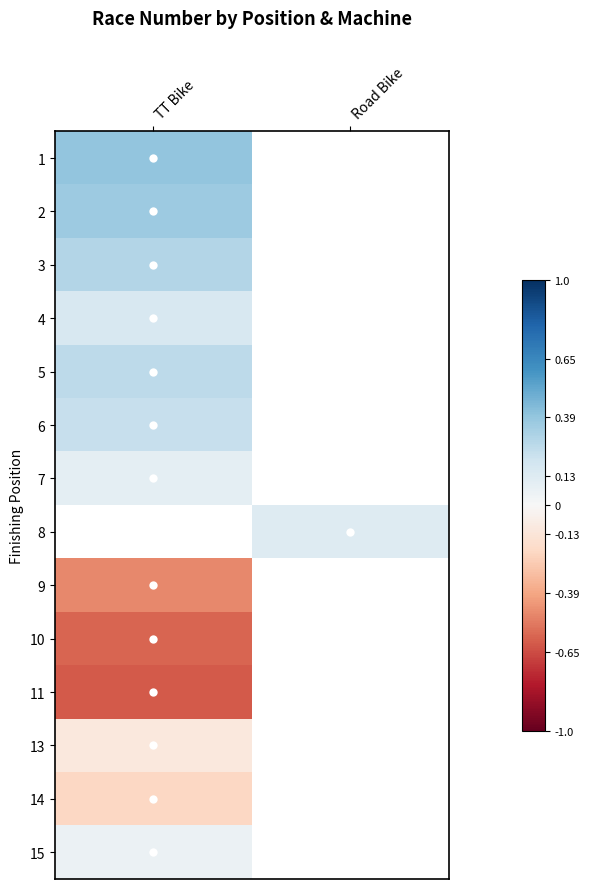

List the labels in order of 15 value, largest first.

TT Bike, Road Bike